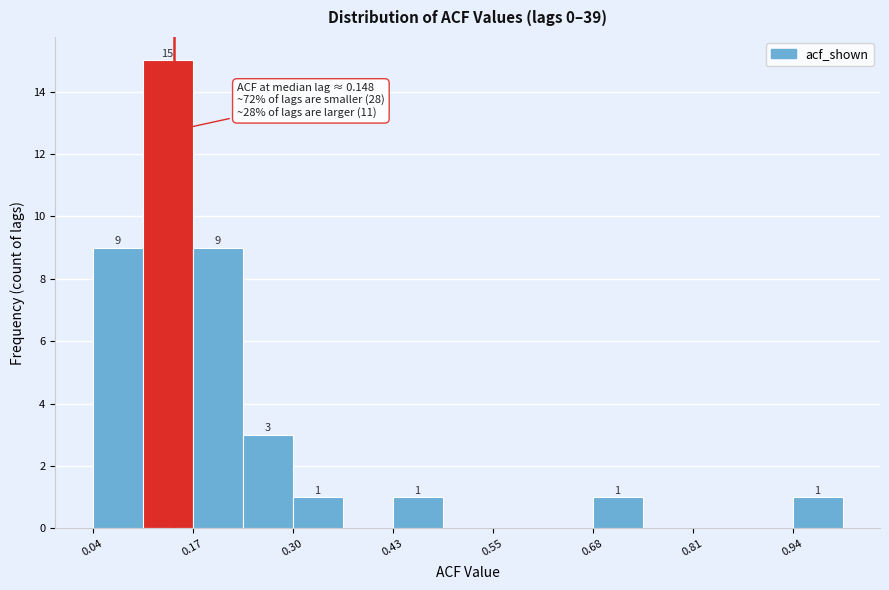

Around what value on the x-axis is the tallest bar? Give the approximate position of its centre, as read against the axis.

0.14